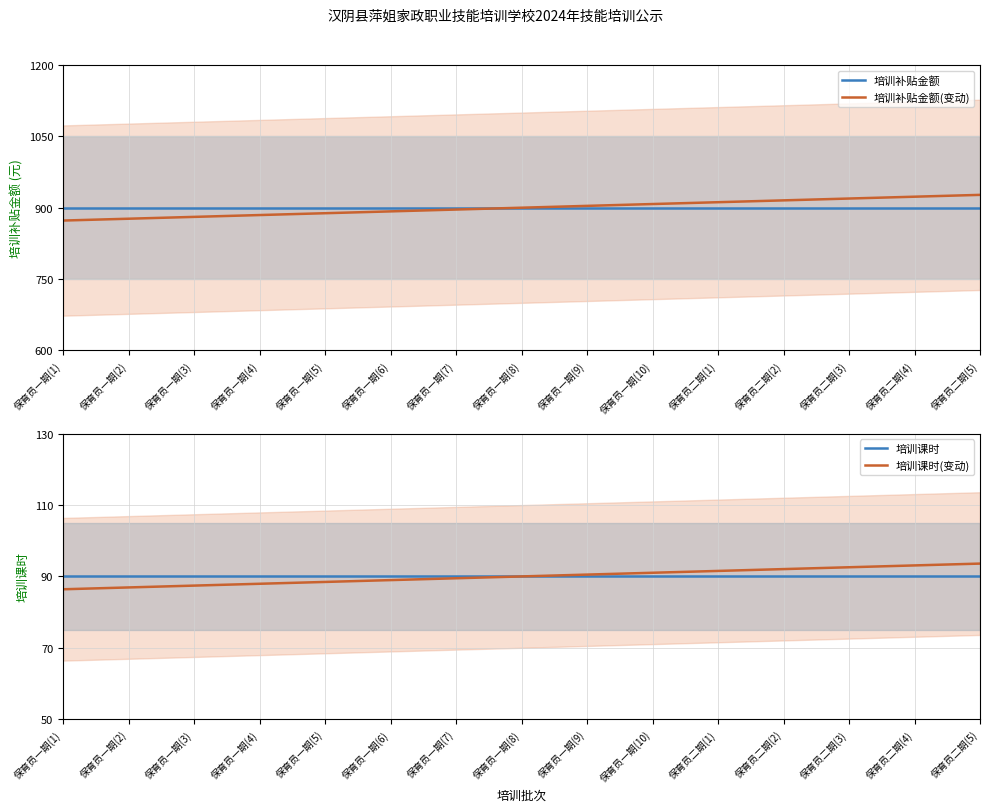

Which category has the highest value across all series?

保育员二期(5)